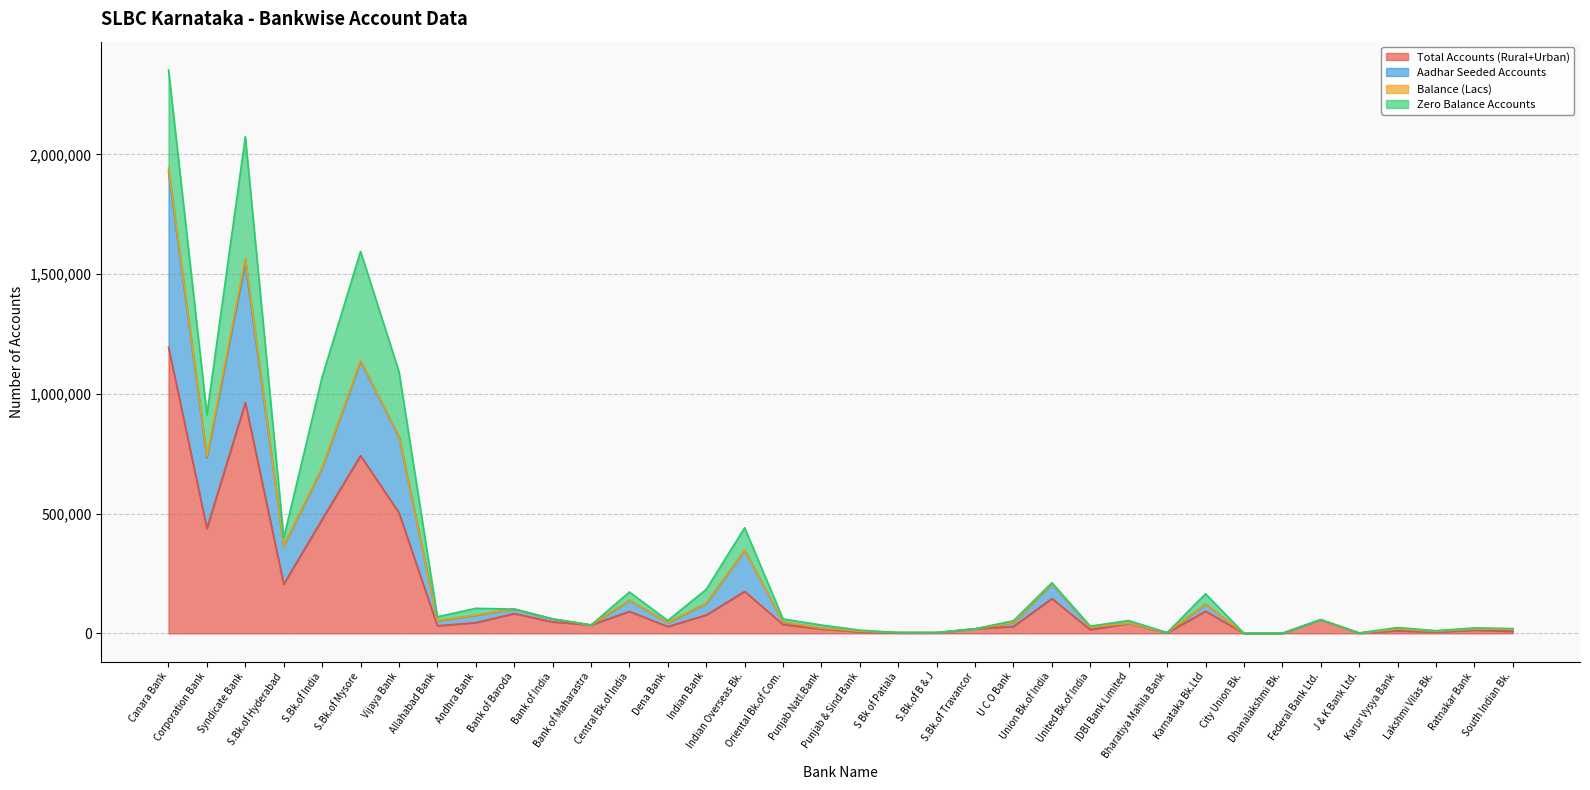

What is the maximum value for Total Accounts (Rural+Urban)?

1195097.0